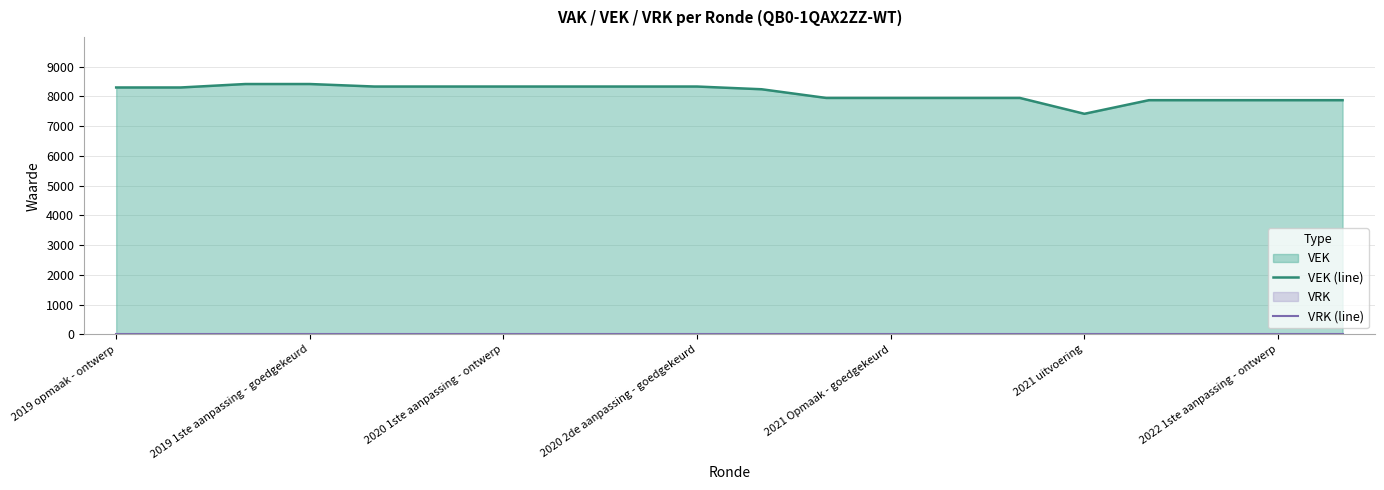

Count the number of categories in the chart.

20